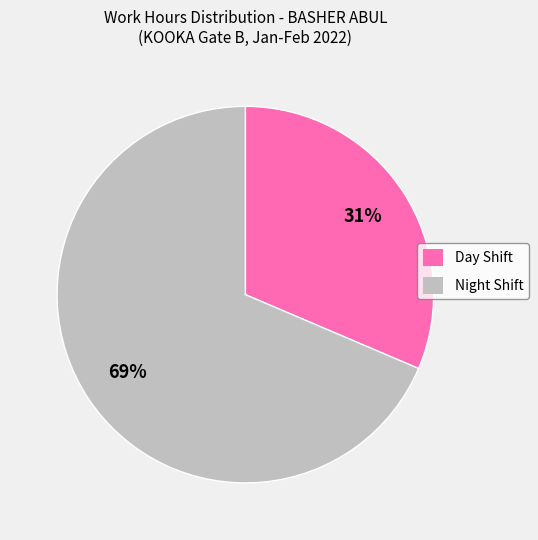

Which category has the biggest portion of the pie?

Night Shift